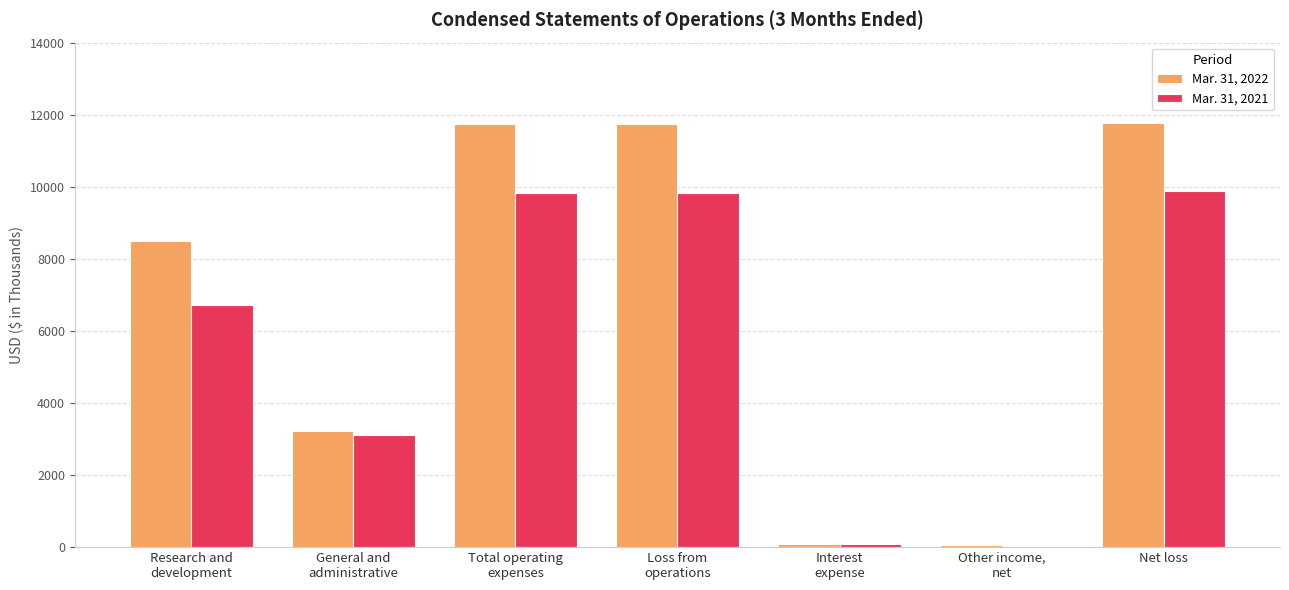

What is the sum of all Mar. 31, 2022 values?

47106